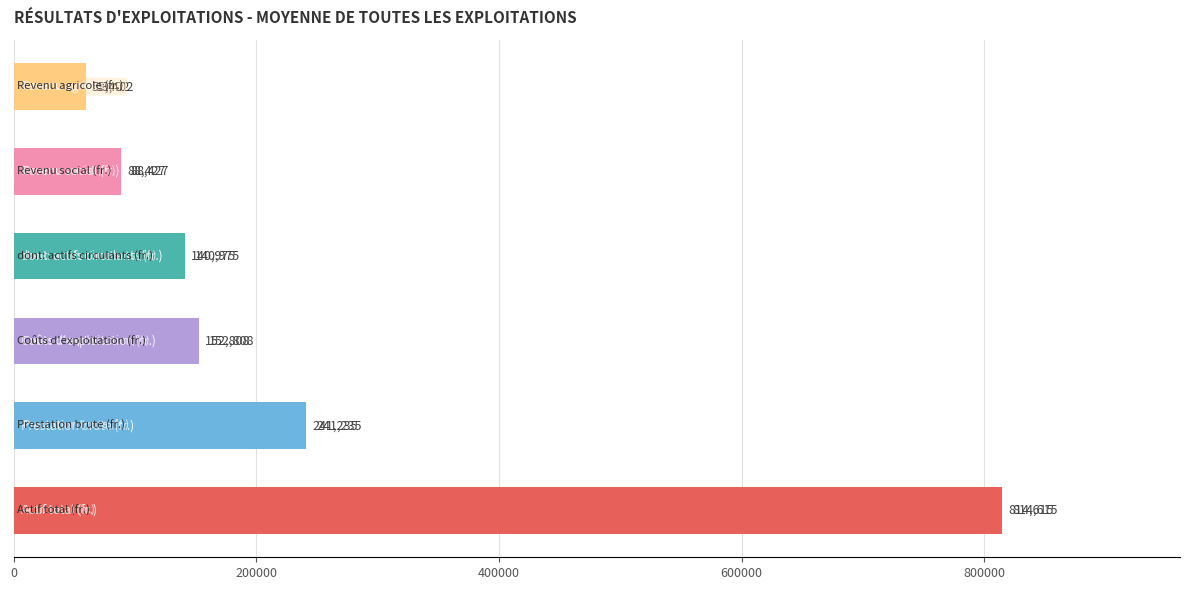

What is the maximum value shown in the chart?

814615